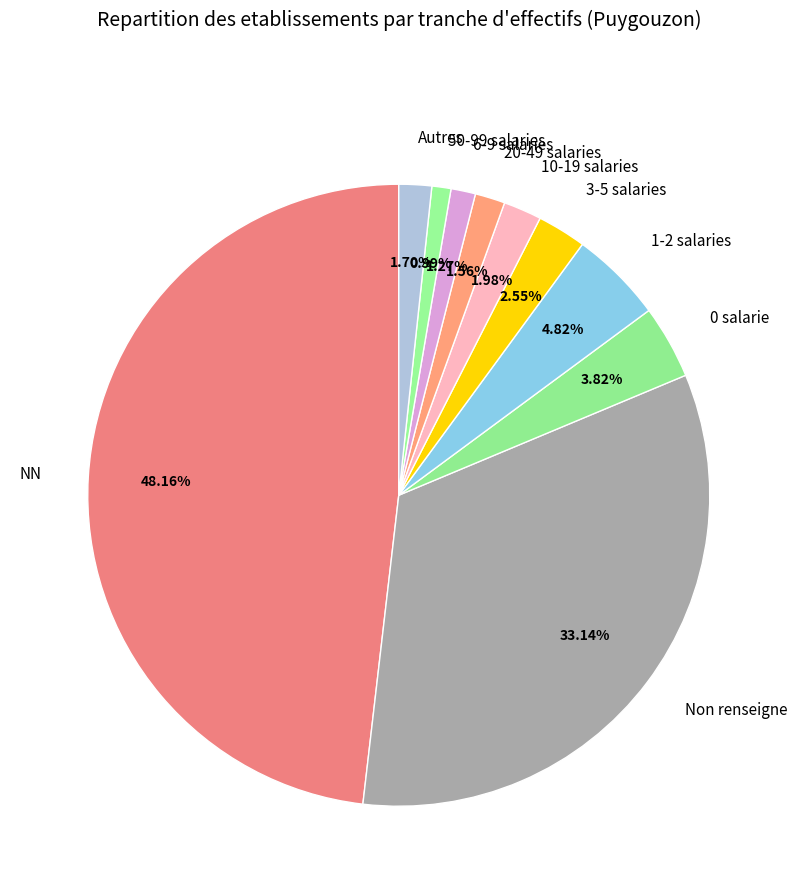

The NN slice represents 48% of the pie. True or false?

True